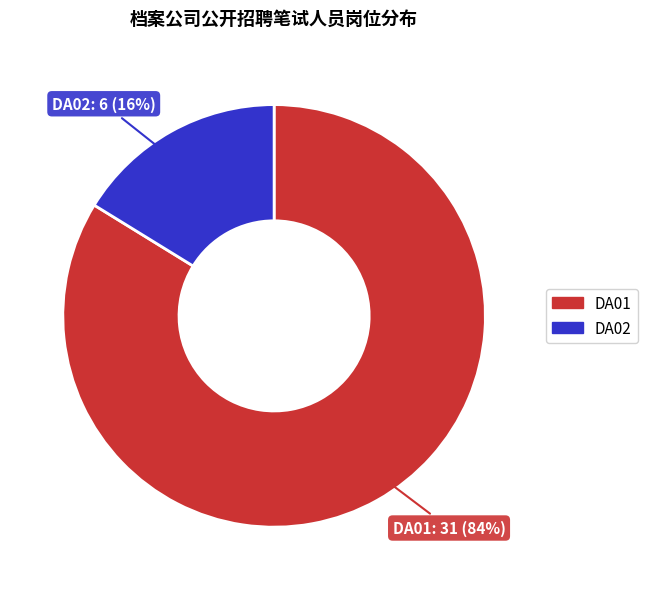

Does DA02 account for over 50% of the chart?

No